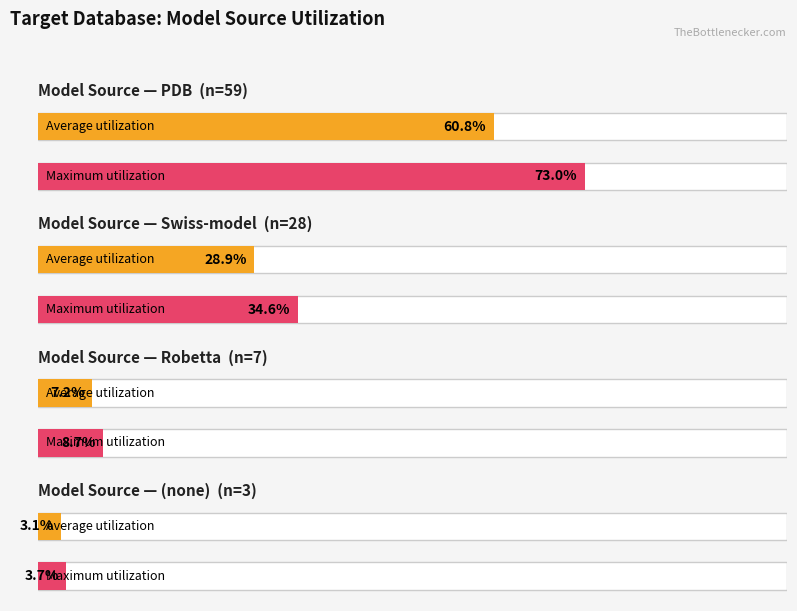

The value of Average utilization at Robetta is 2. True or false?

False